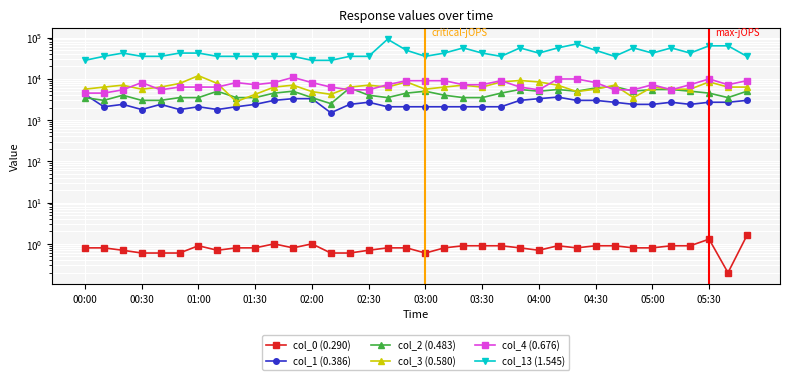

What is the sum of all col_0 (0.290) values?

29.2